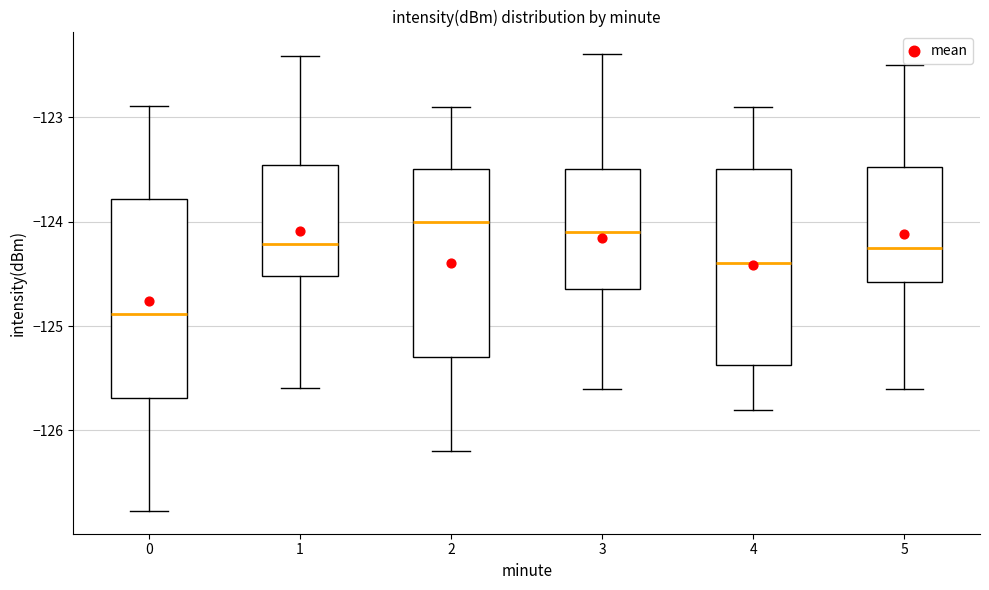

Reading left to right, read every box against the y-axis: the position of its median line, the range the box covers, and the ends of its whiskers. The values are not printed on the chart, so give them approximately, as read against the axis.

0: median -124.9, box -125.7 to -123.8, whiskers -126.8 to -122.9
1: median -124.2, box -124.5 to -123.5, whiskers -125.6 to -122.4
2: median -124.0, box -125.3 to -123.5, whiskers -126.2 to -122.9
3: median -124.1, box -124.6 to -123.5, whiskers -125.6 to -122.4
4: median -124.4, box -125.4 to -123.5, whiskers -125.8 to -122.9
5: median -124.2, box -124.6 to -123.5, whiskers -125.6 to -122.5